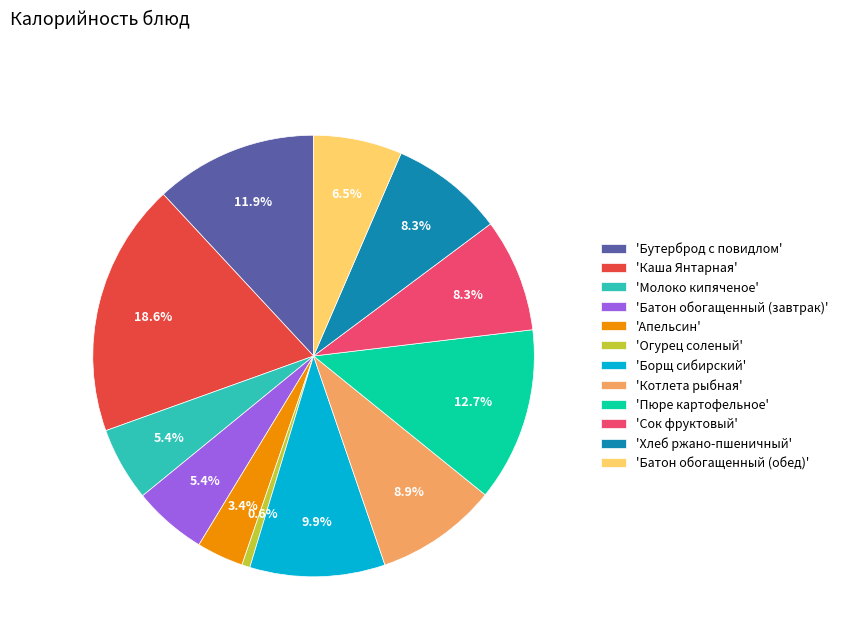

Which category has the biggest portion of the pie?

'Каша Янтарная'